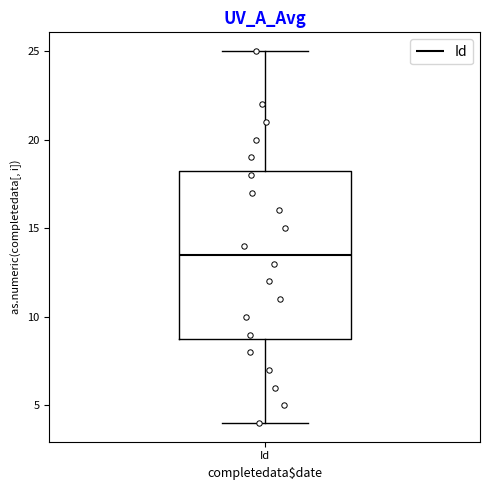

Read this box plot against the y-axis: the position of the median line, the range covered by the box, and the ends of both whiskers. The values are not printed on the chart, so give them approximately, as read against the axis.

median 13.5, box 9.0 to 18.5, whiskers 4.0 to 25.0